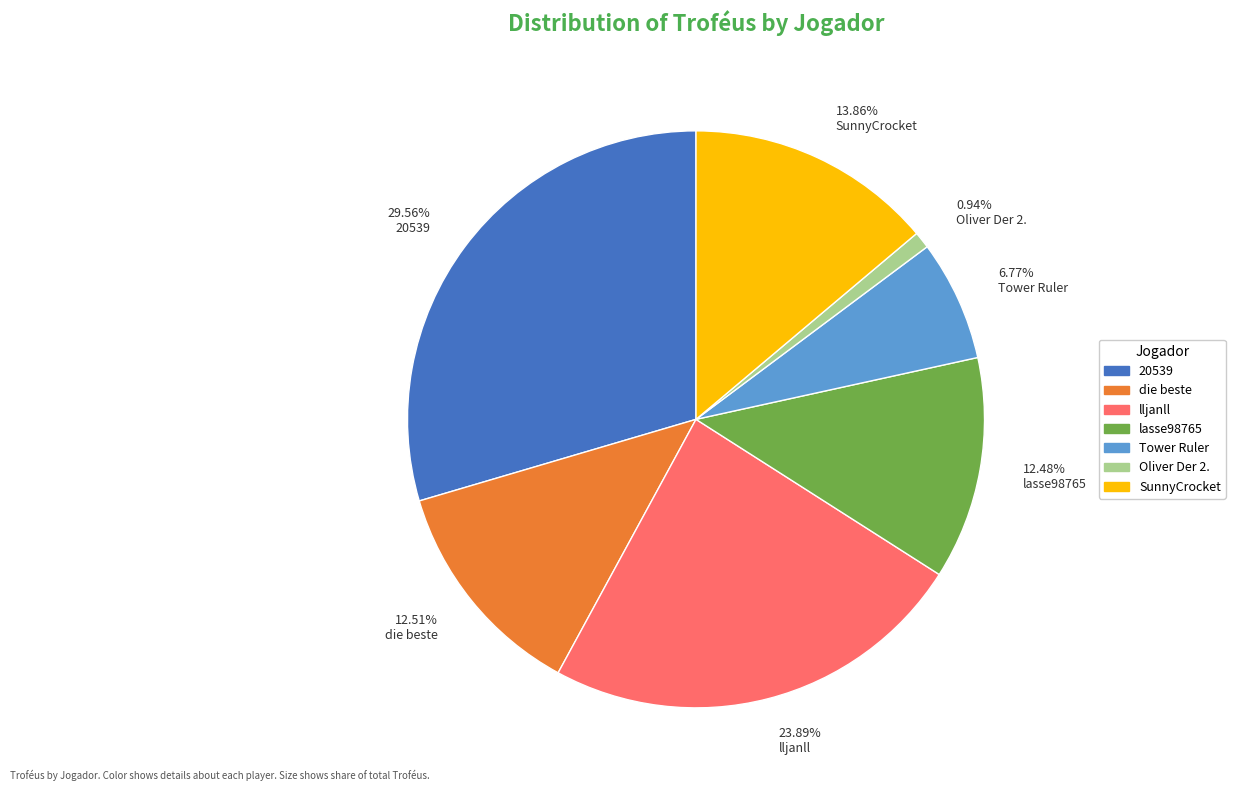

Count the number of slices in the pie.

7